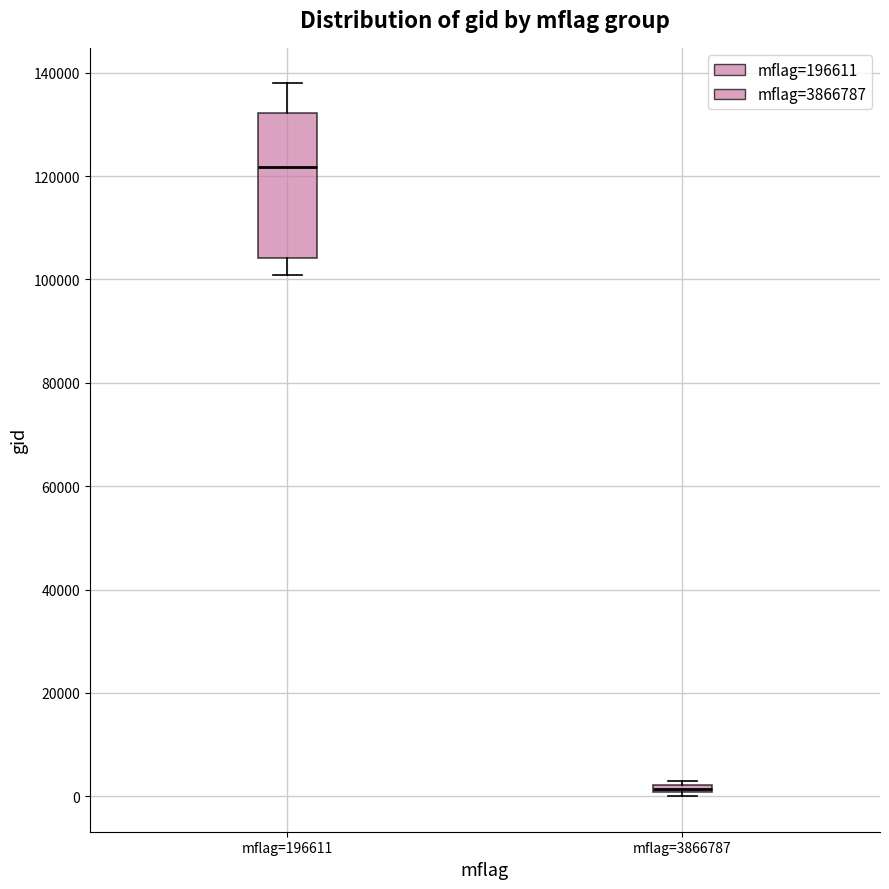

Comparing the boxes themselves (not the whiskers), which one is the tallest?

mflag=196611